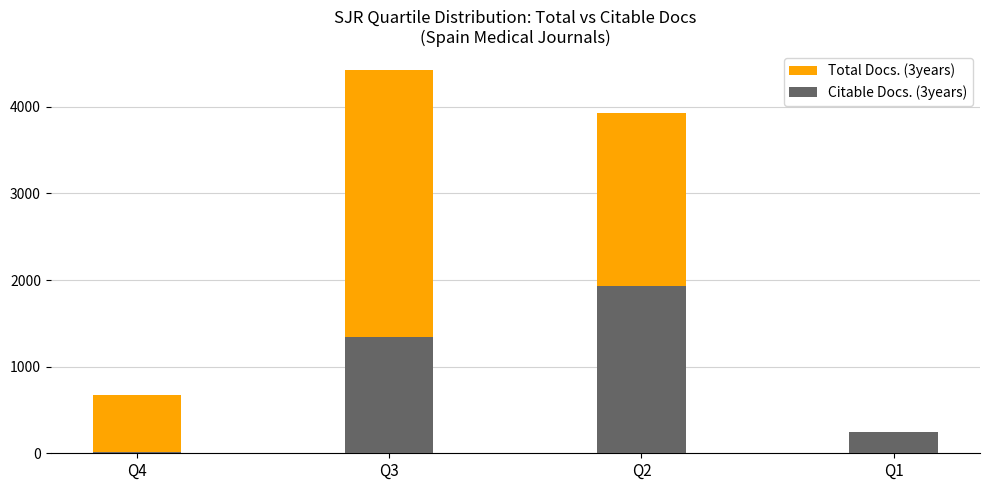

What is the difference between the maximum and minimum values in the Total Docs. (3years) series?

4351